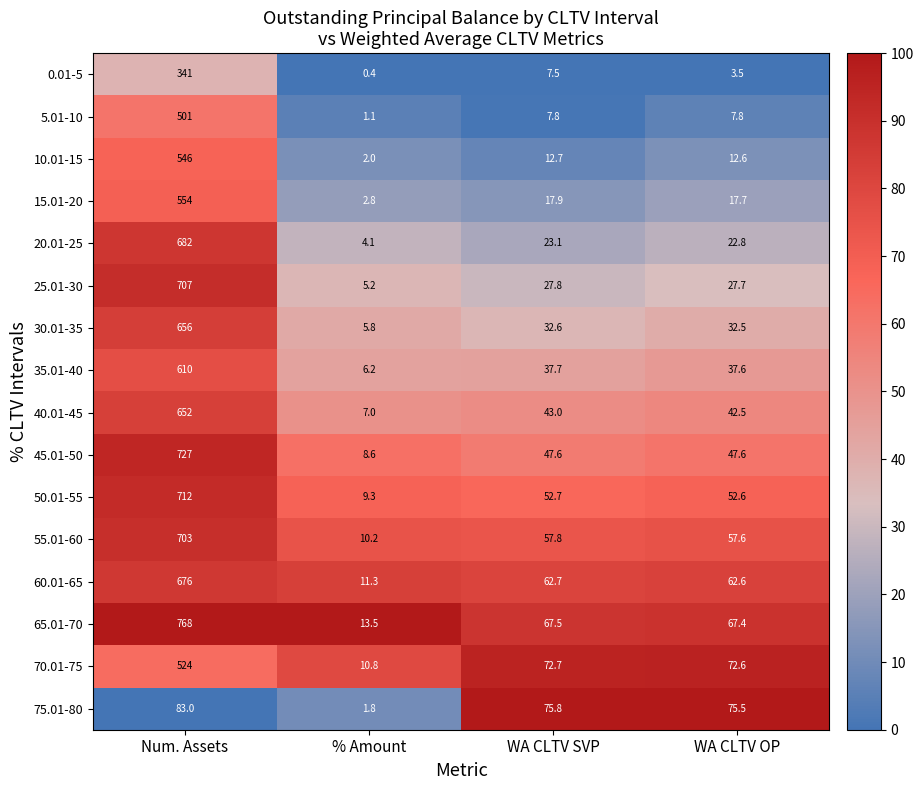

What is the difference between the maximum and minimum values in the 70.01-75 series?

513.2